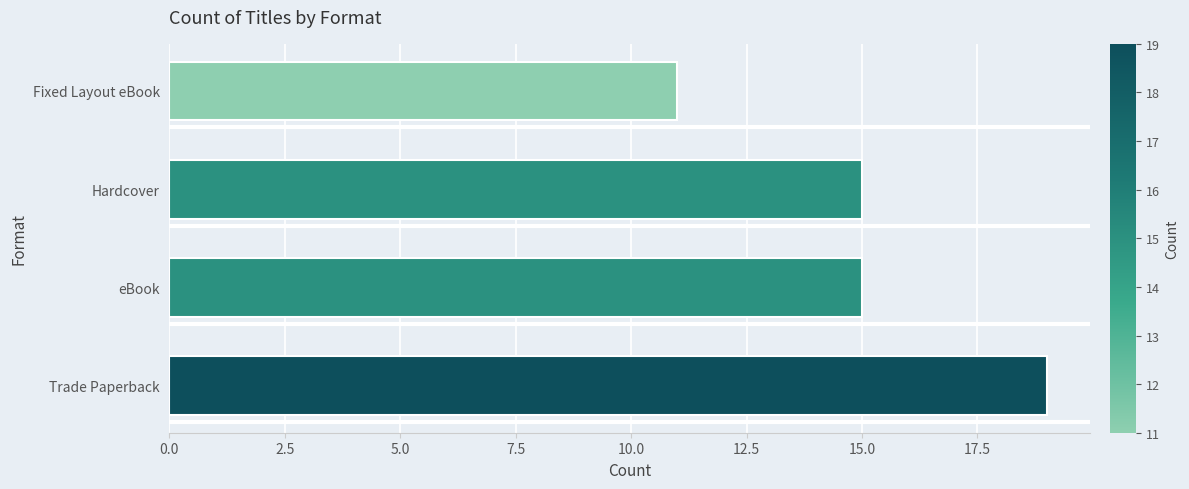

What is the difference between the second highest and minimum values?

4